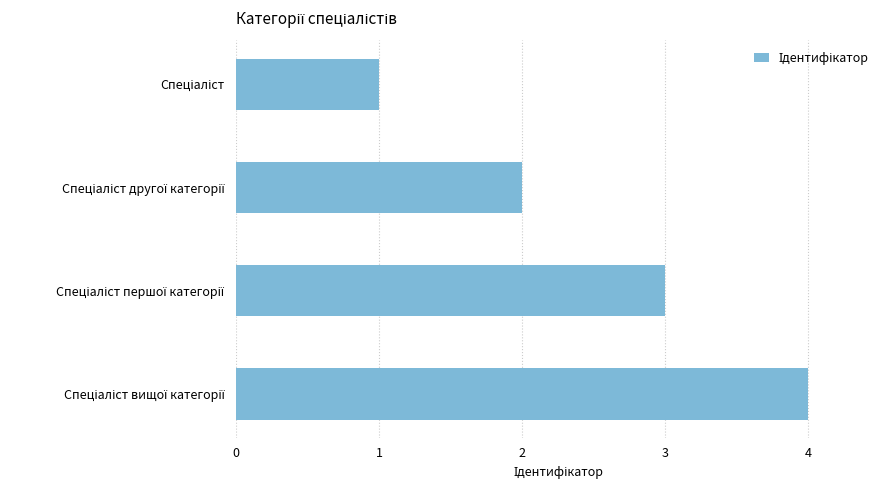

What is the greatest value displayed?

4